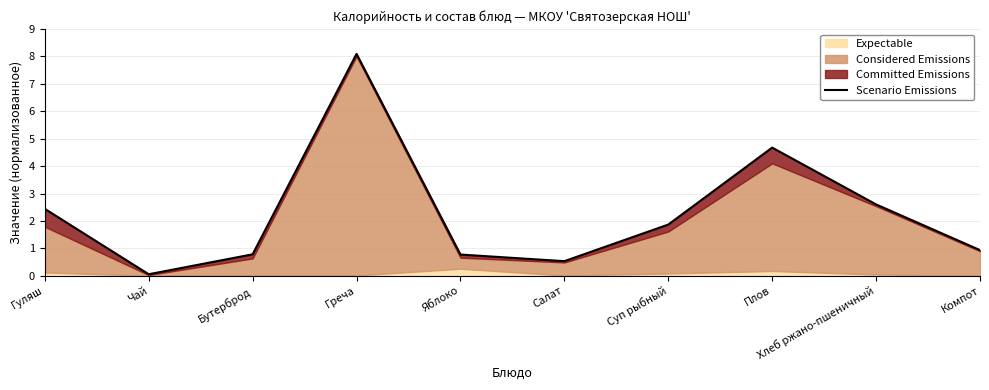

Which category has the highest value across all series?

Греча